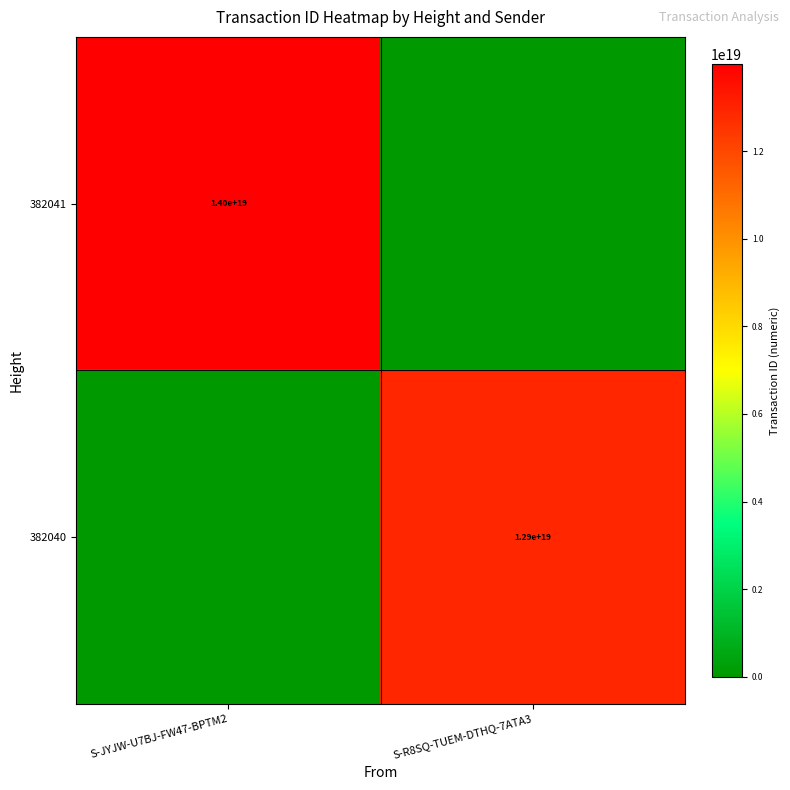

The 382041 series shows 14000000000000000000 at S-JYJW-U7BJ-FW47-BPTM2. True or false?

True